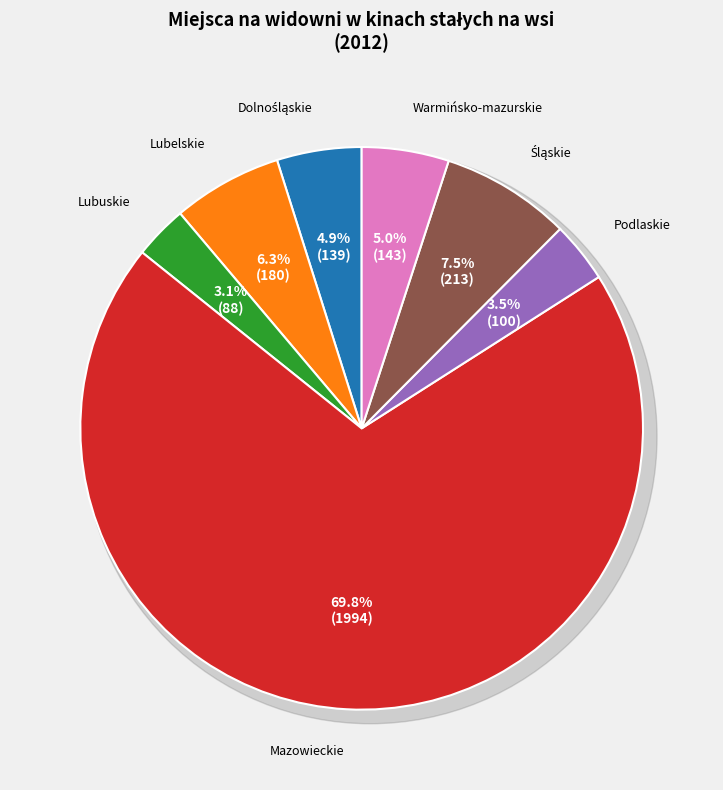

Which category has the smallest portion of the pie?

Lubuskie